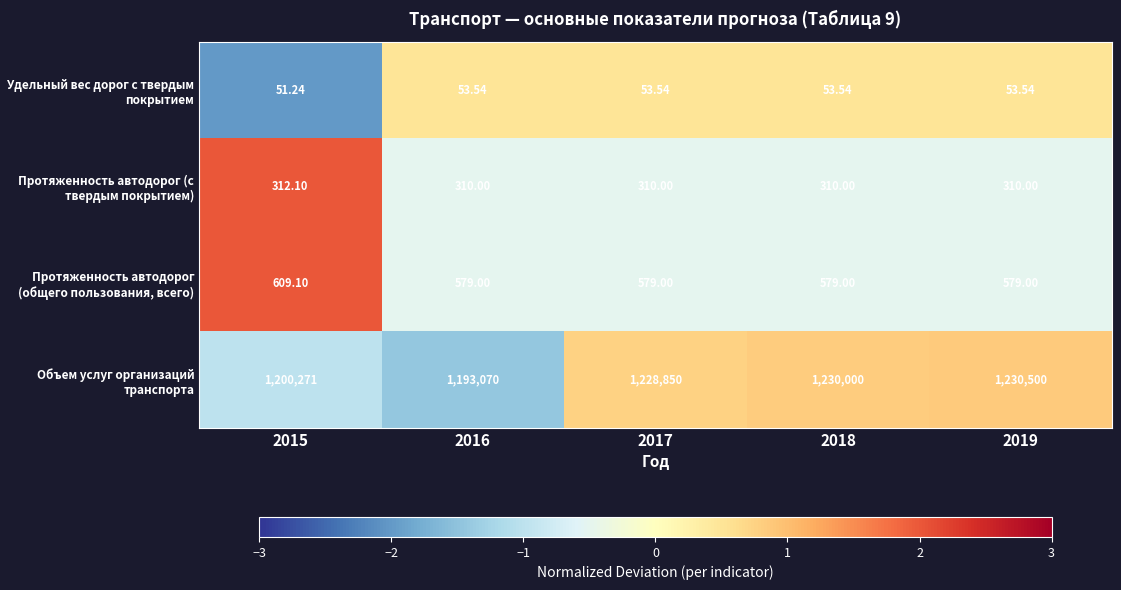

Which series changed the most between 2016 and 2019?

Объем услуг организаций транспорта